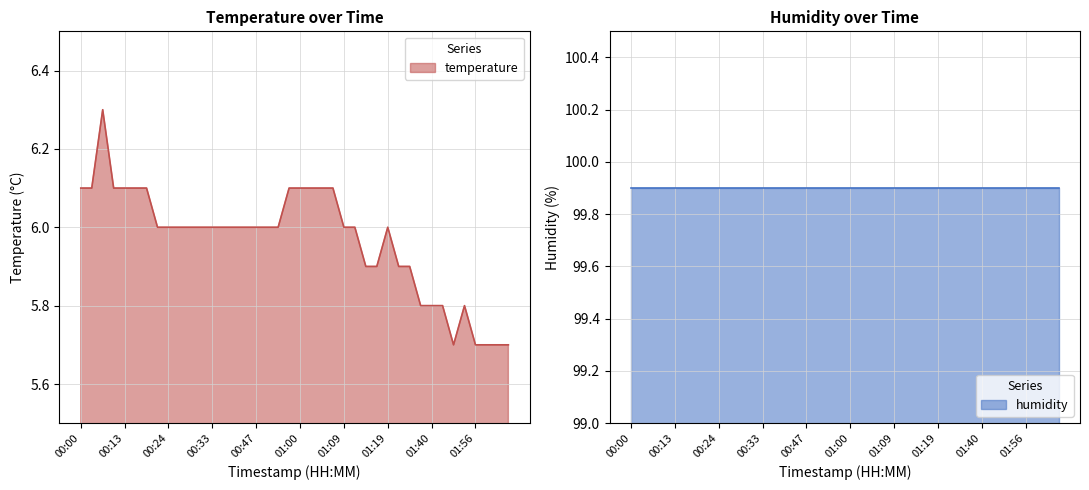

What is the average value?

6.0